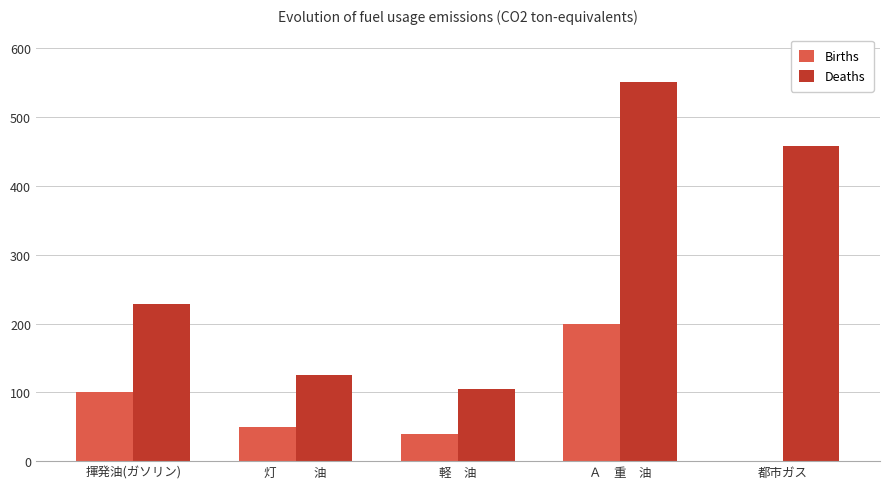

At which label is Deaths closest to 327?

揮発油(ガソリン)